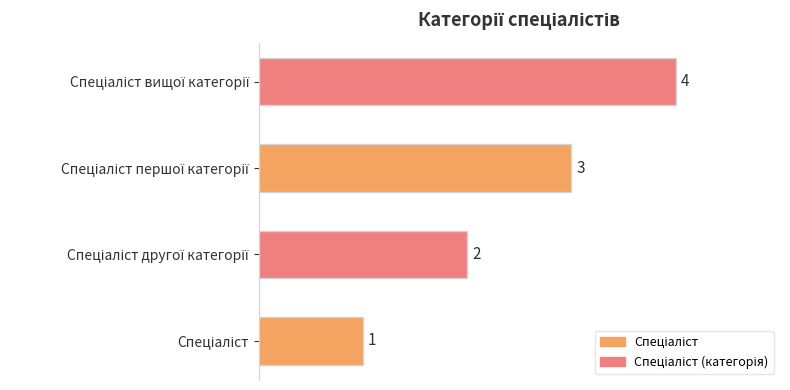

How many data points are less than 3?

2